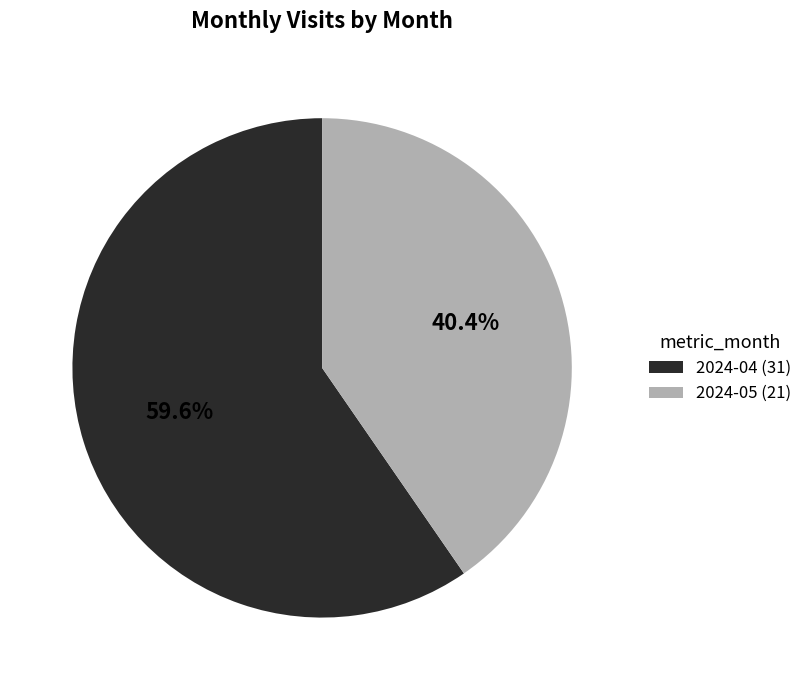

To the nearest percent, what is the average slice percentage?

50%